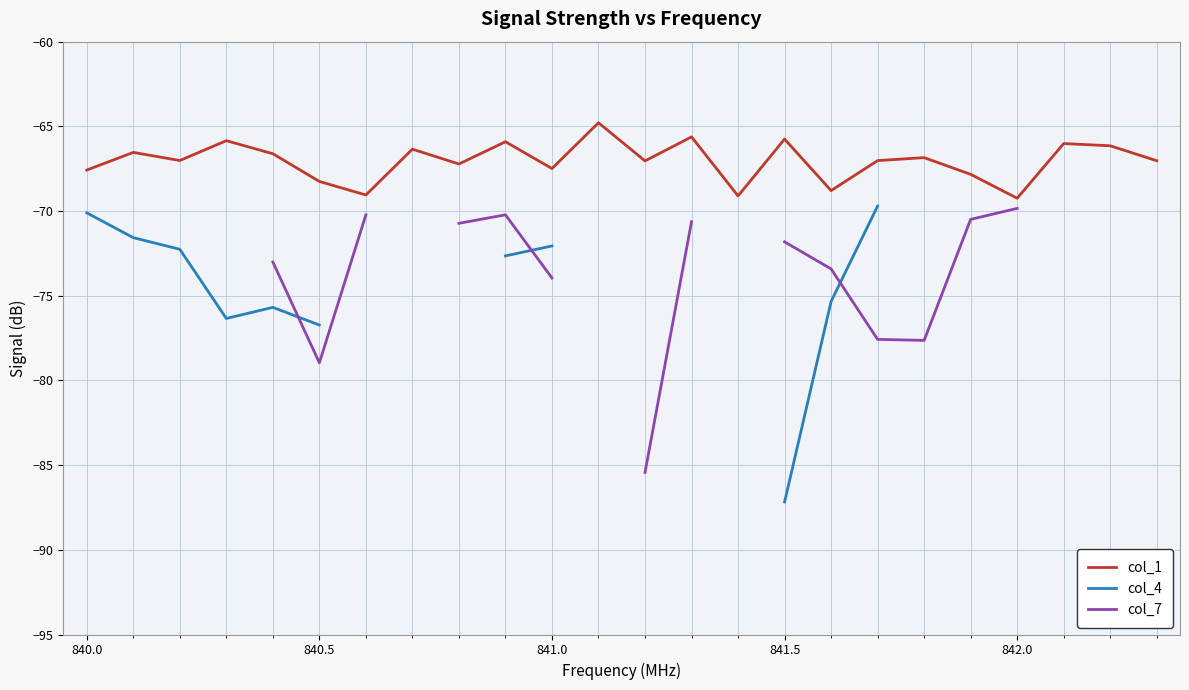

How many lines are shown in the chart?

3